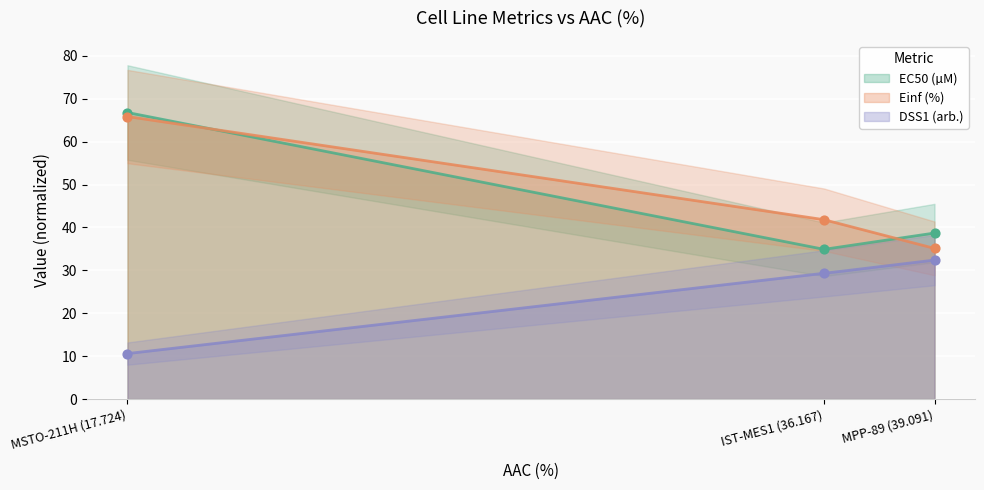

Which series has the largest Y range (max minus min)?

EC50 (µM)